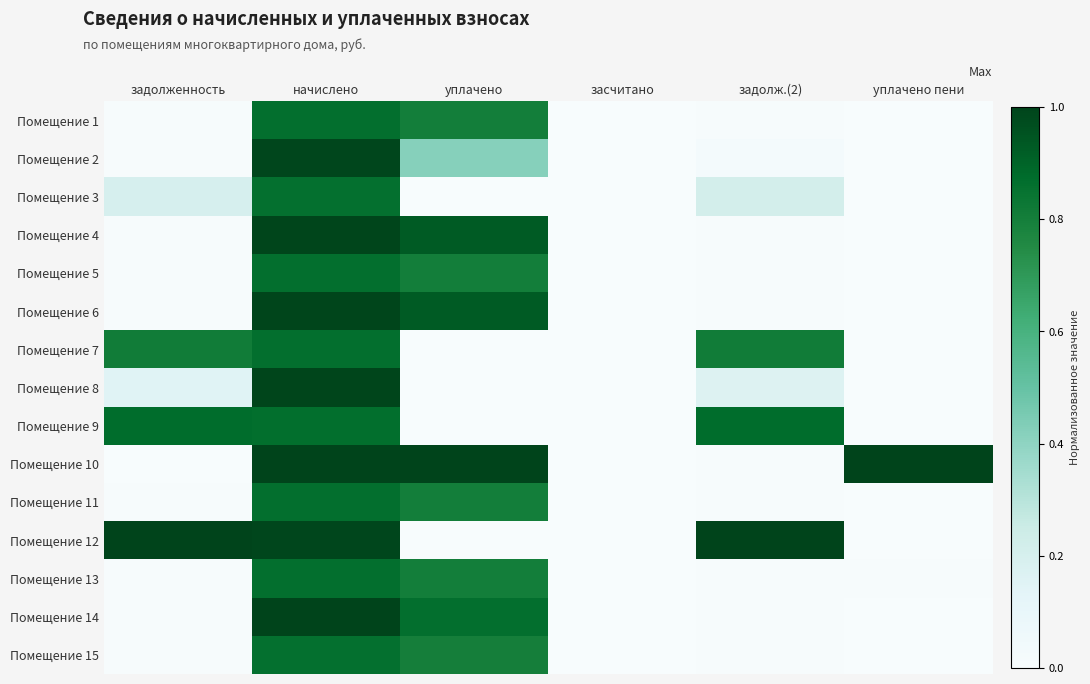

What is the difference between the highest and lowest values at уплачено пени?

1.0